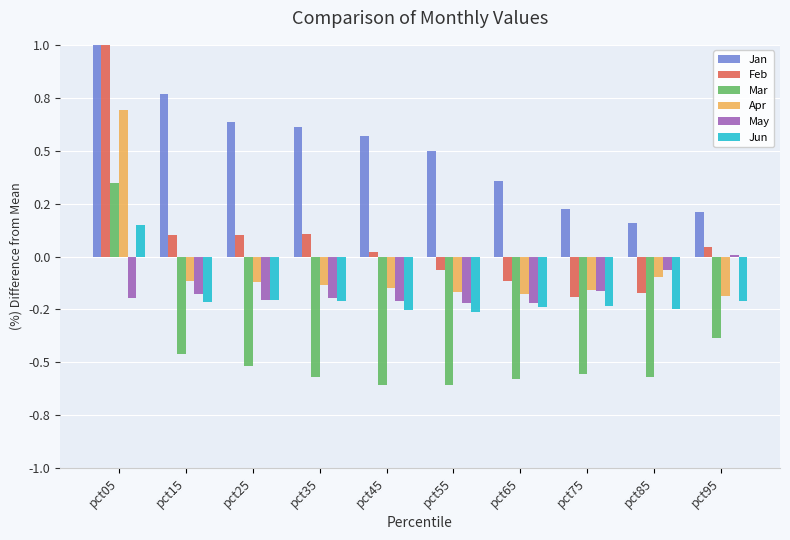

Is it true that Mar equals -0.3 at pct75?

False